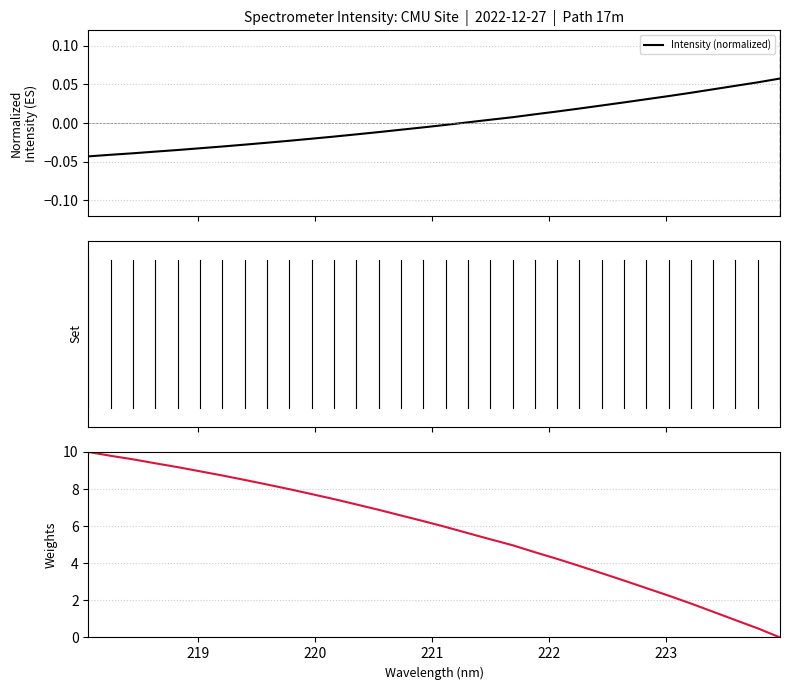

What is the difference between the maximum and second lowest values in the Intensity (normalized) series?

0.1